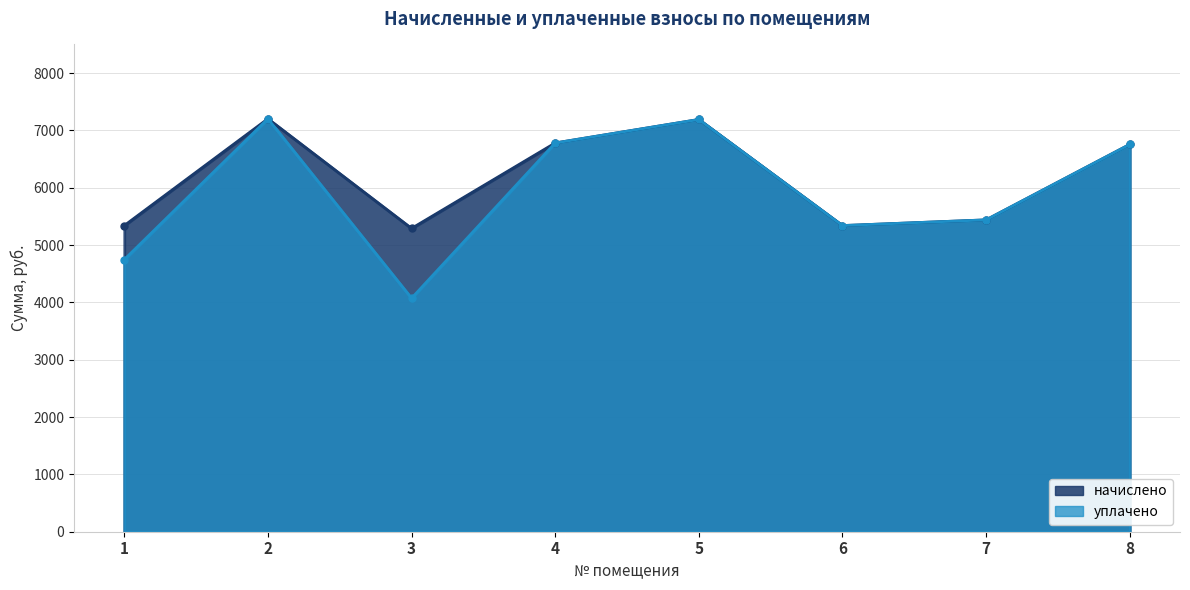

What is the minimum value shown in the chart?

4072.6